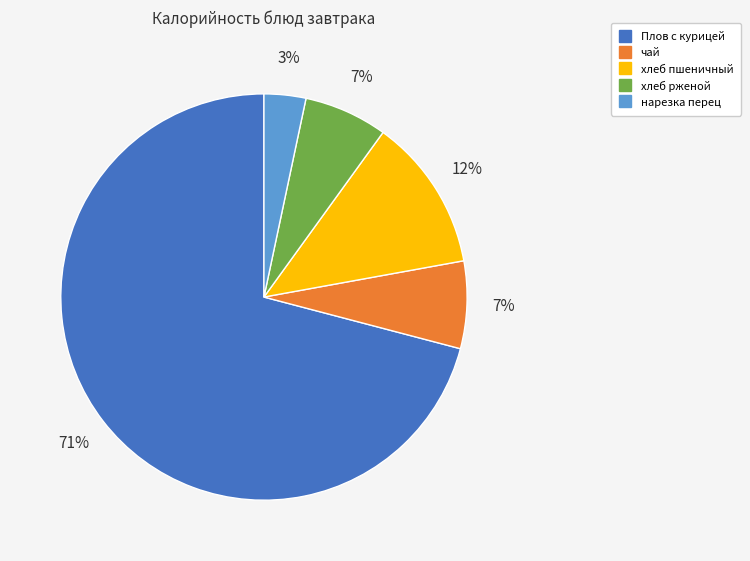

Do нарезка перец and хлеб рженой together represent more than half of the pie?

No